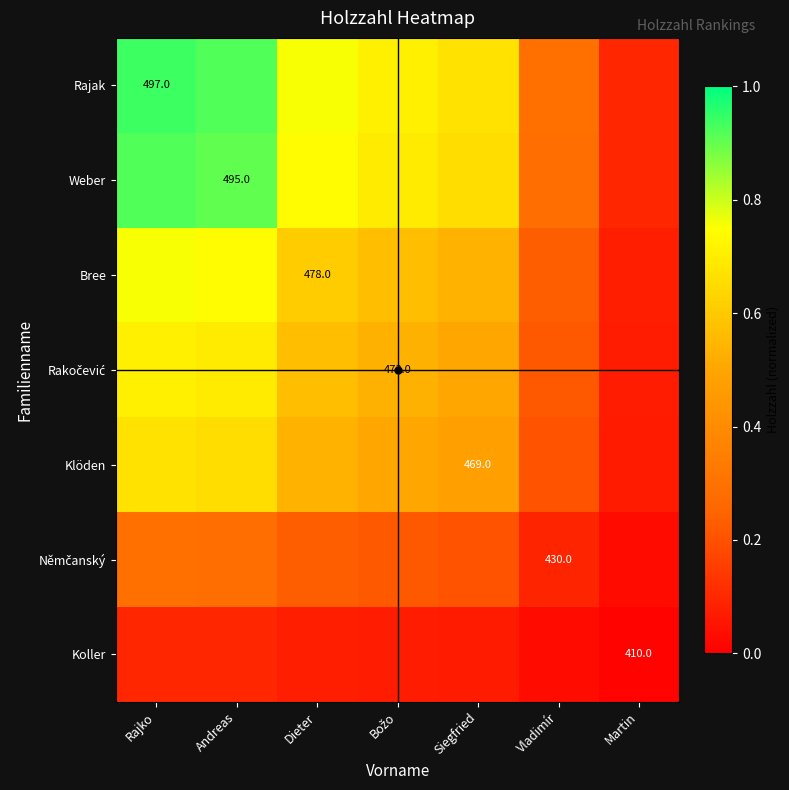

At how many categories does at least one series exceed 0?

7